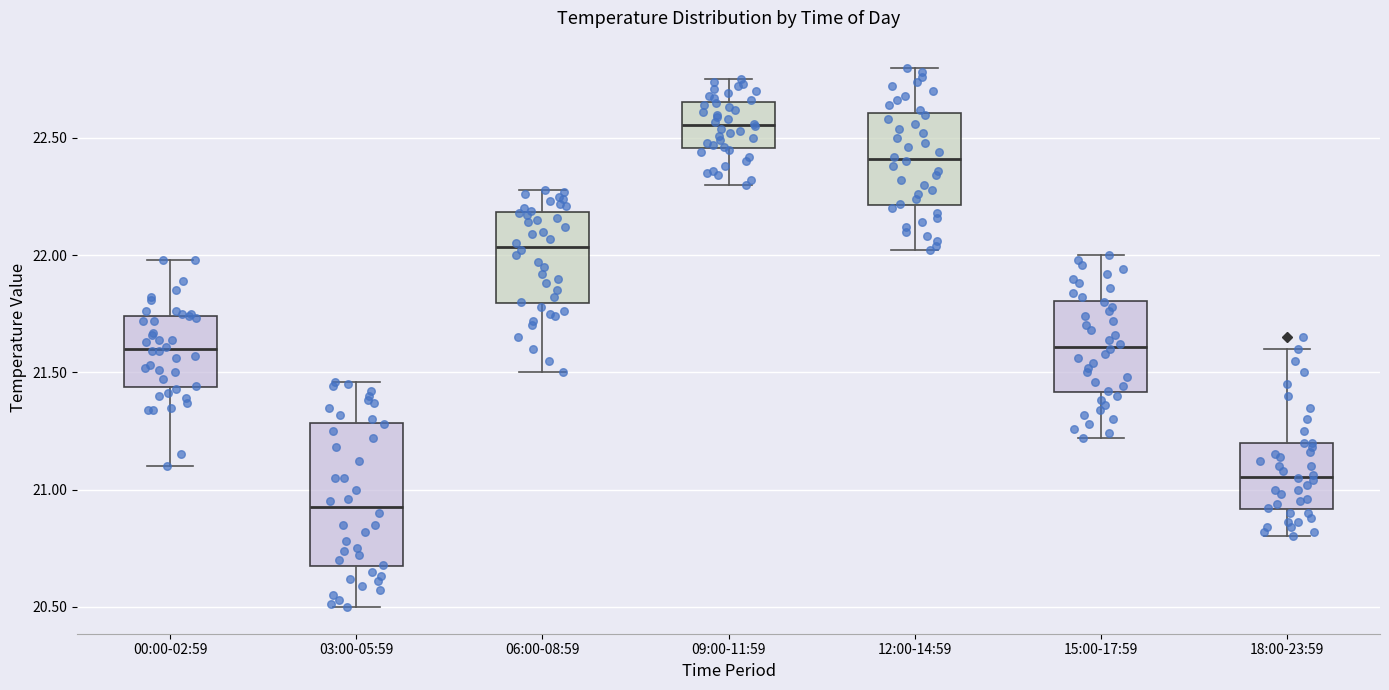

Reading left to right, transcribe this box plot: for each box, give where its median line is, the range the box spans, and where its two whiskers end, as read against the y-axis. The values are not printed on the chart, so give them approximately, as read against the axis.

00:00-02:59: median 21.60, box 21.45 to 21.75, whiskers 21.10 to 22.00
03:00-05:59: median 20.95, box 20.65 to 21.30, whiskers 20.50 to 21.45
06:00-08:59: median 22.05, box 21.80 to 22.20, whiskers 21.50 to 22.30
09:00-11:59: median 22.55, box 22.45 to 22.65, whiskers 22.30 to 22.75
12:00-14:59: median 22.40, box 22.20 to 22.60, whiskers 22.00 to 22.80
15:00-17:59: median 21.60, box 21.40 to 21.80, whiskers 21.20 to 22.00
18:00-23:59: median 21.05, box 20.90 to 21.20, whiskers 20.80 to 21.60